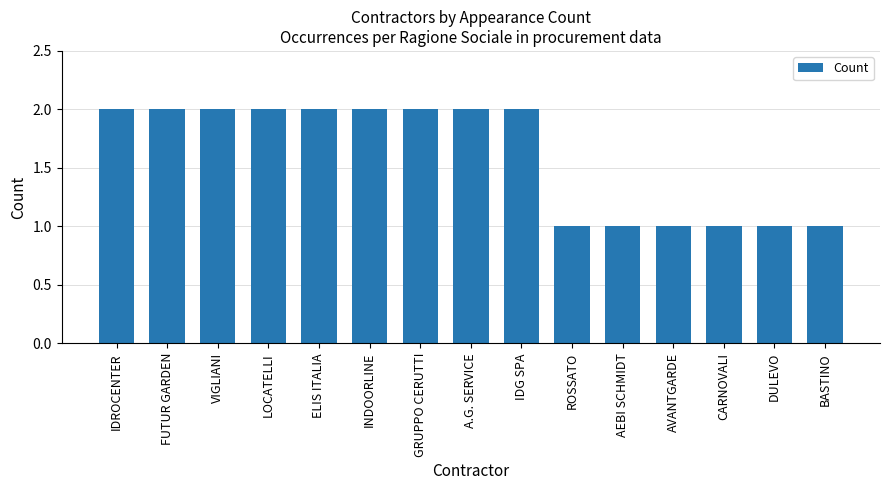

What is the sum of the values at ELIS ITALIA and LOCATELLI?

4